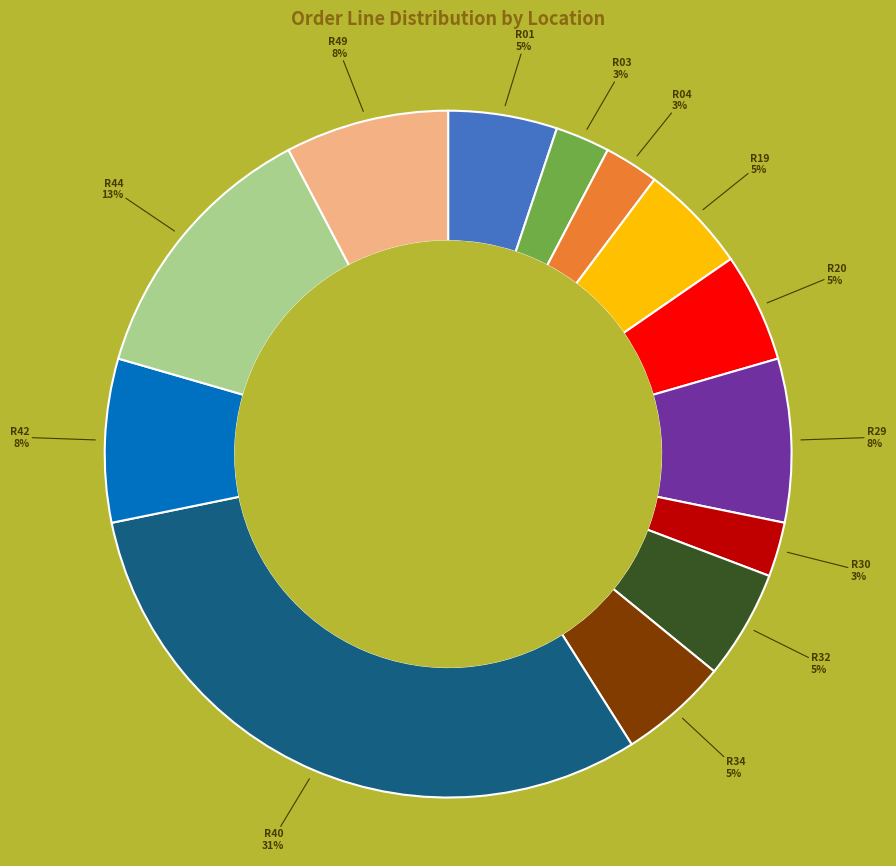

Is there a majority slice in this chart?

No